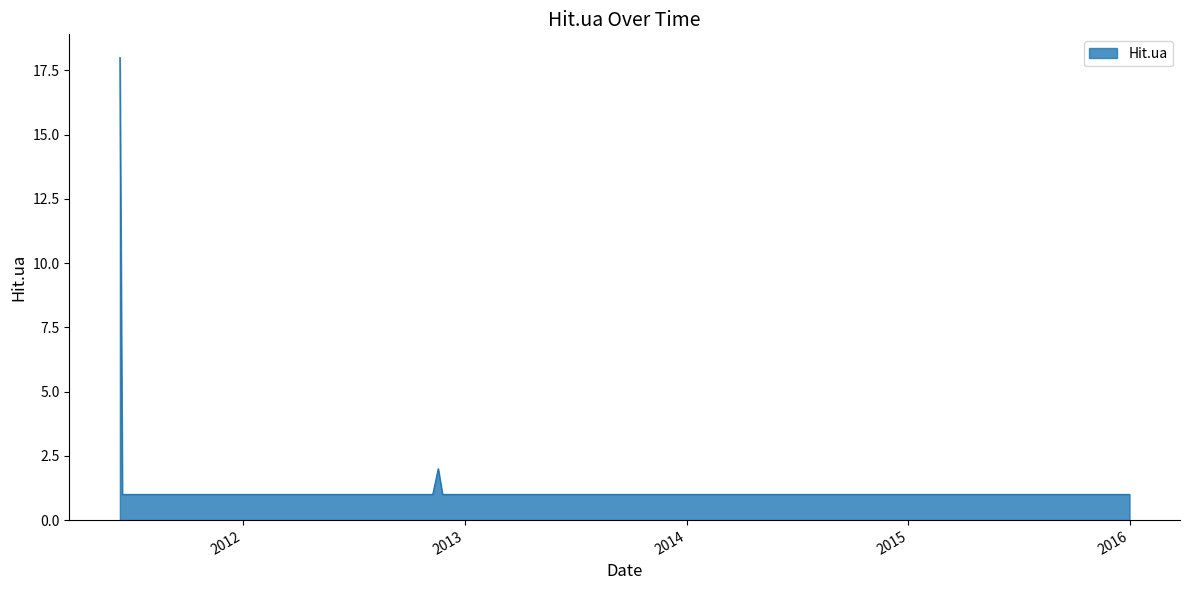

What is the greatest value displayed?

18